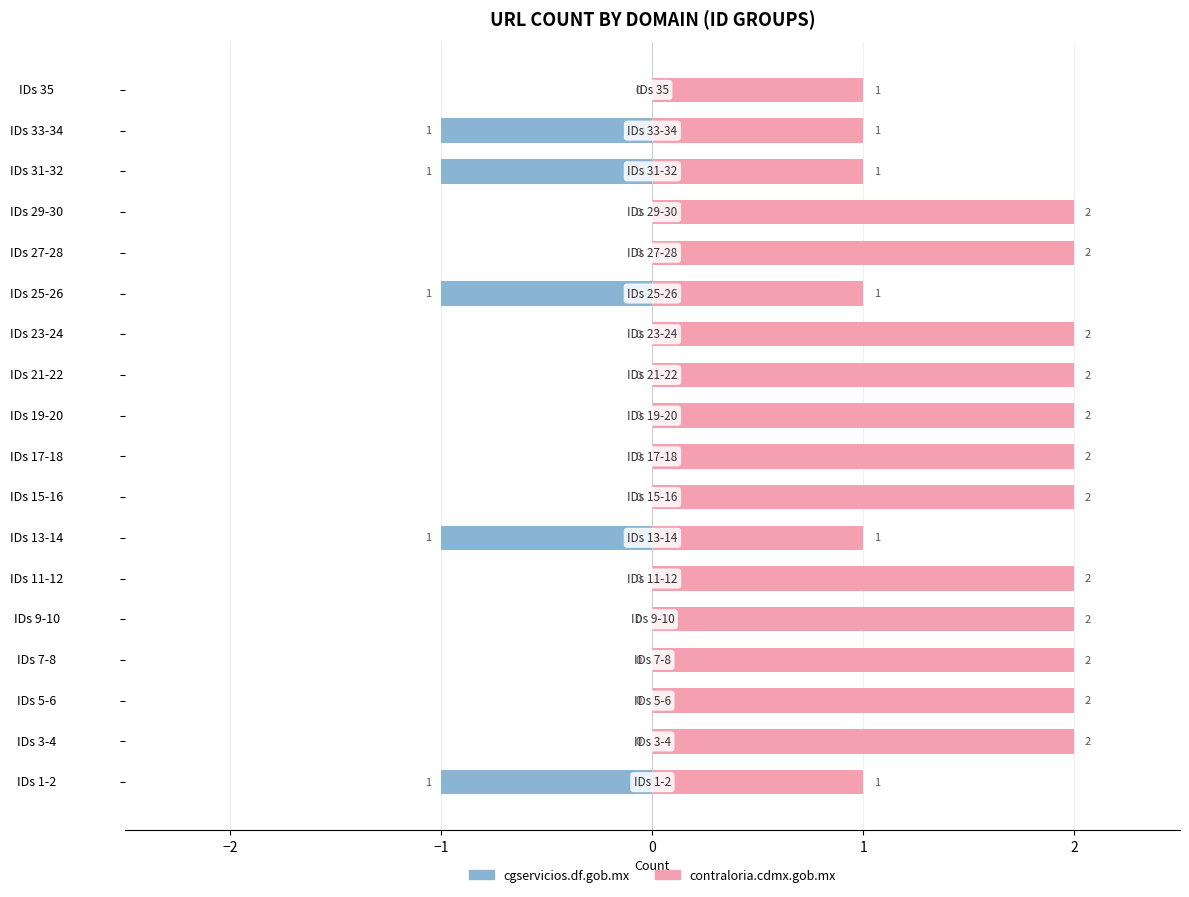

What is the minimum value shown in the chart?

-1